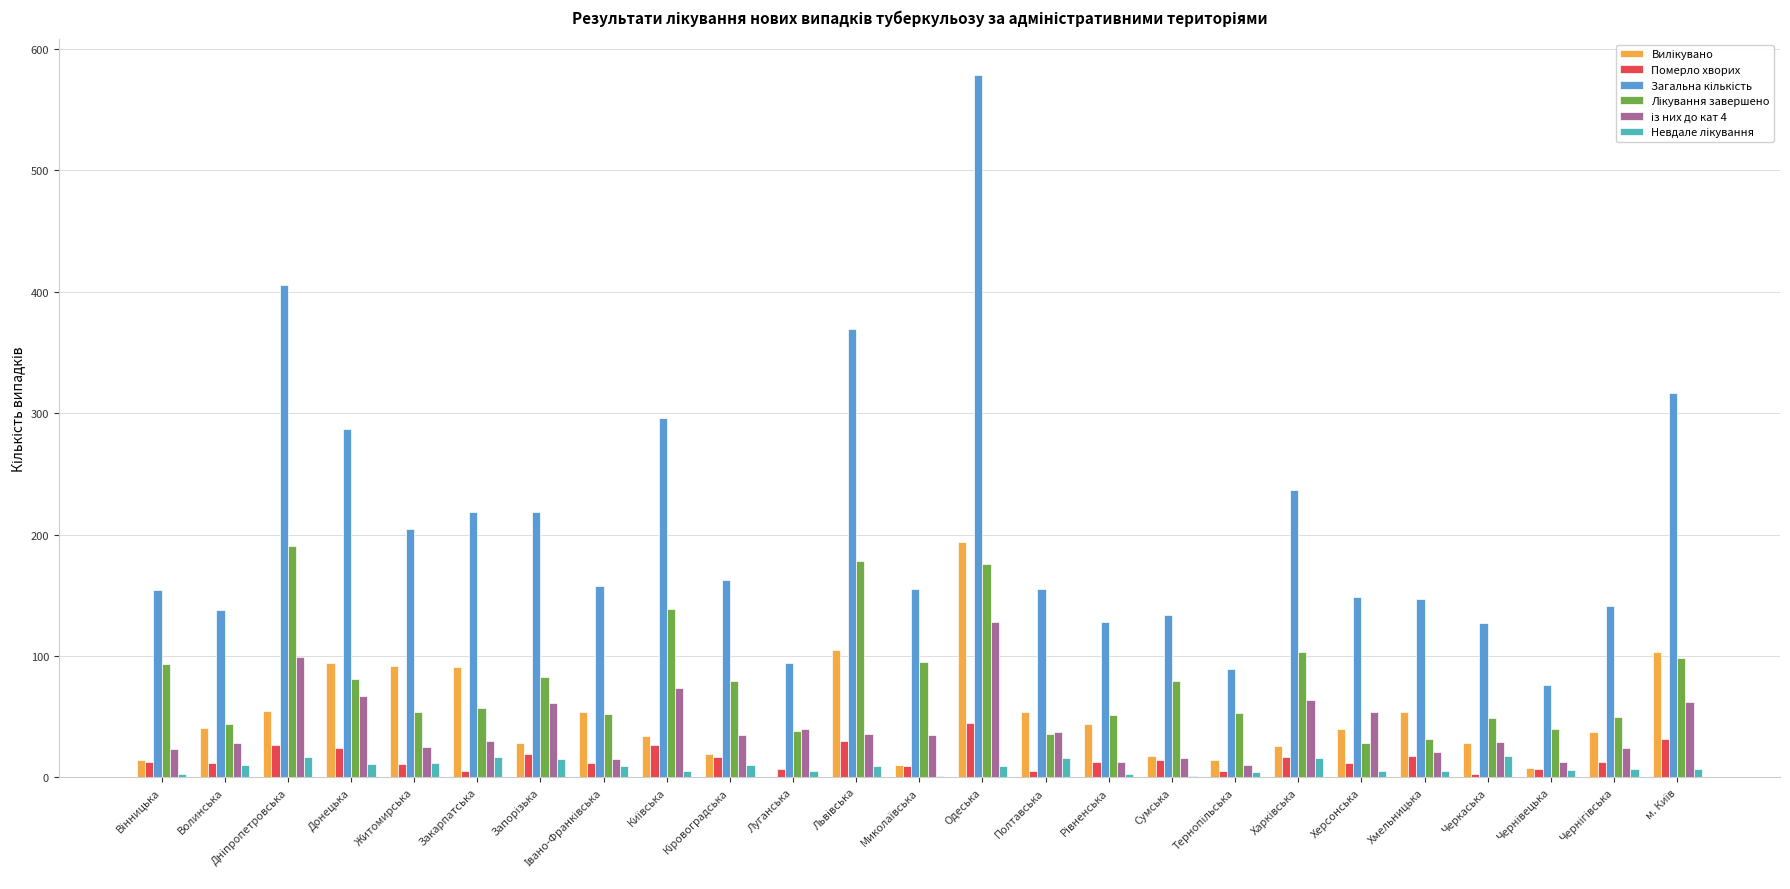

What is the maximum value shown in the chart?

579